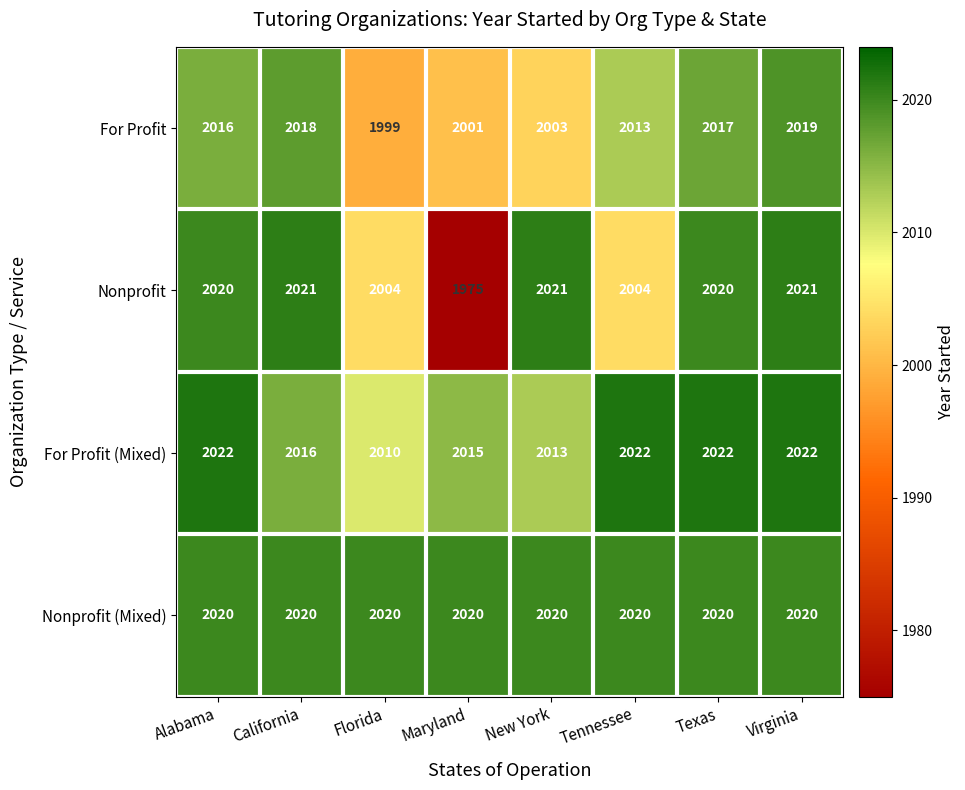

Is it true that For Profit (Mixed) equals 3036 at Texas?

False